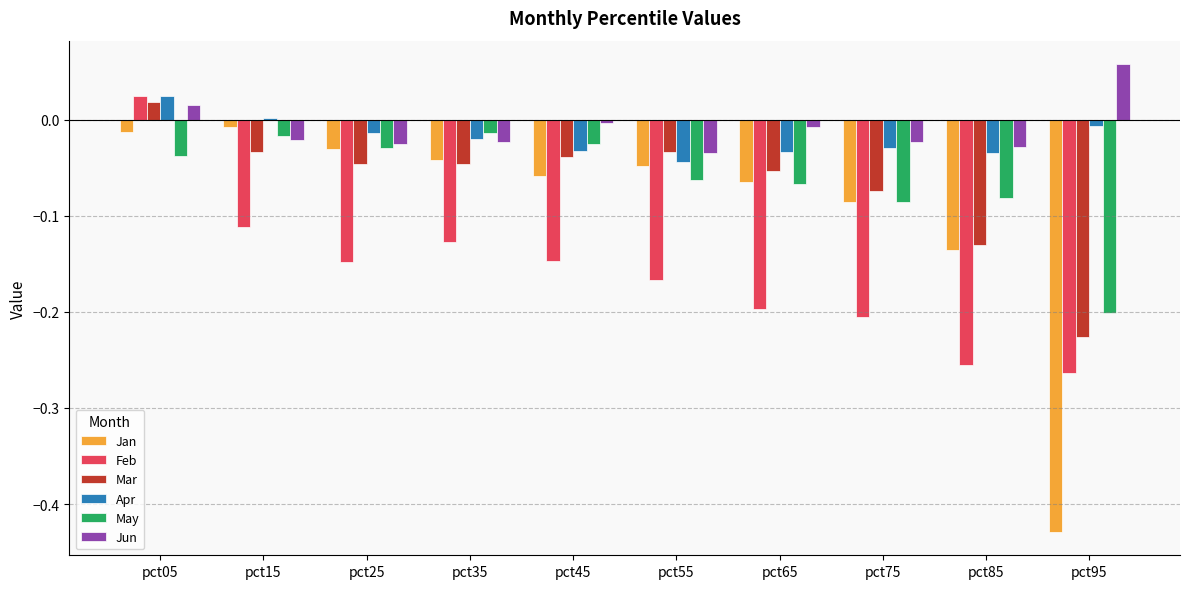

How many groups of bars are there?

10